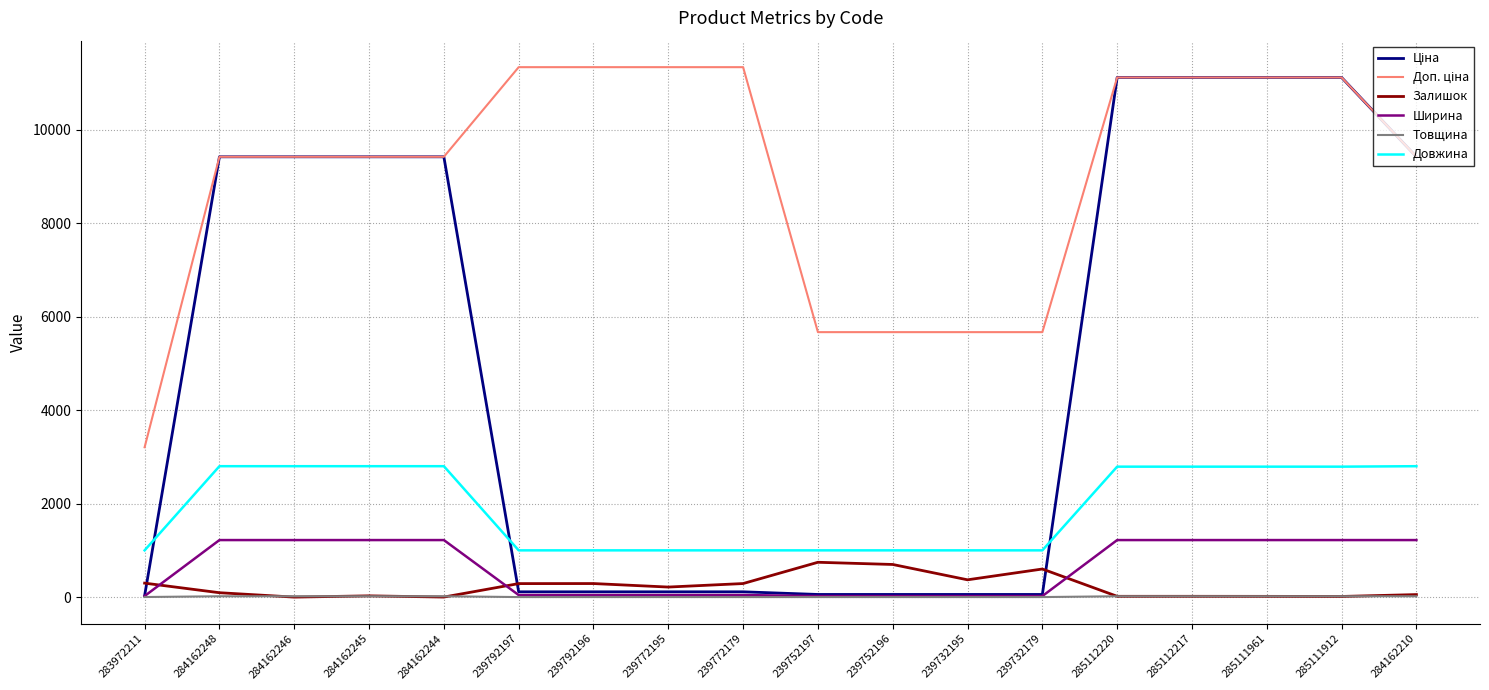

True or false: Довжина and Ширина cross at least once.

False